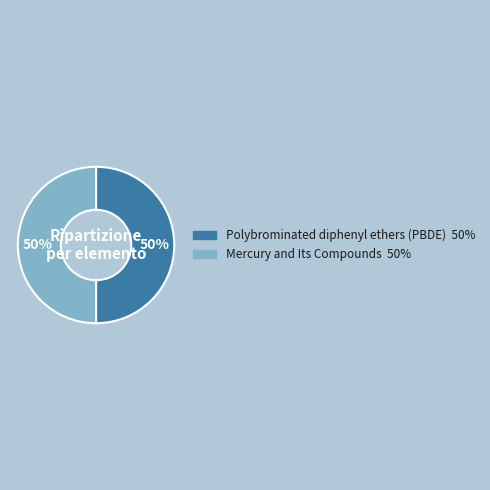

The Polybrominated diphenyl ethers (PBDE) slice represents 50% of the pie. True or false?

True